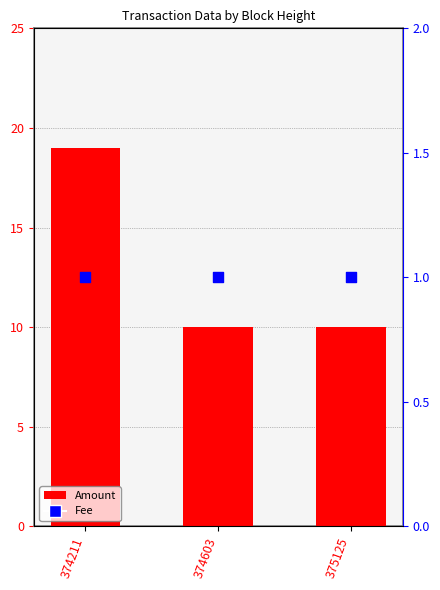

Which series has the largest total across all categories?

Amount